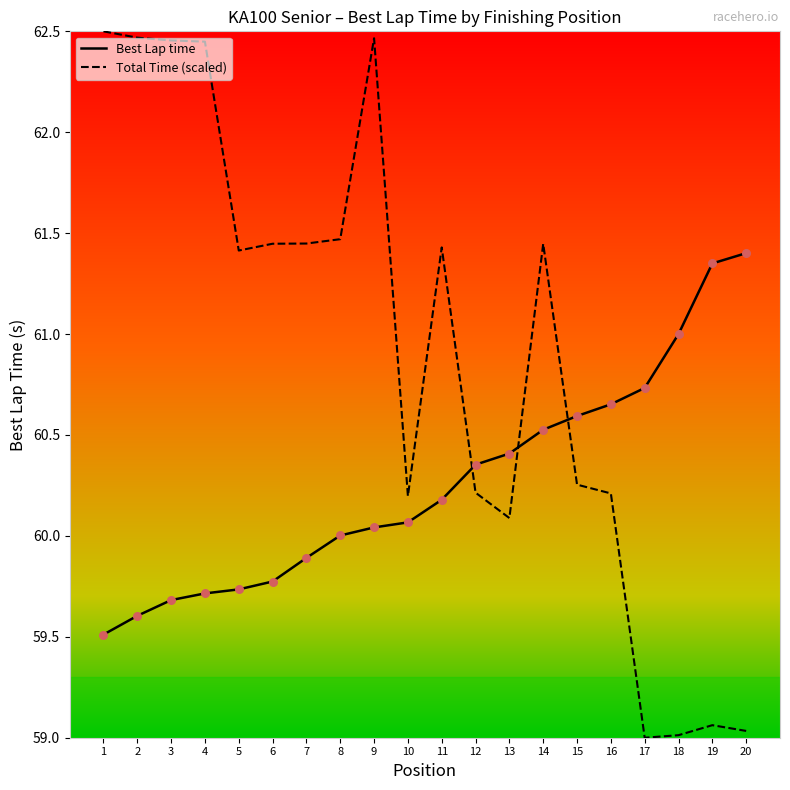

Which series changed the most between 6 and 16?

Total Time (scaled)